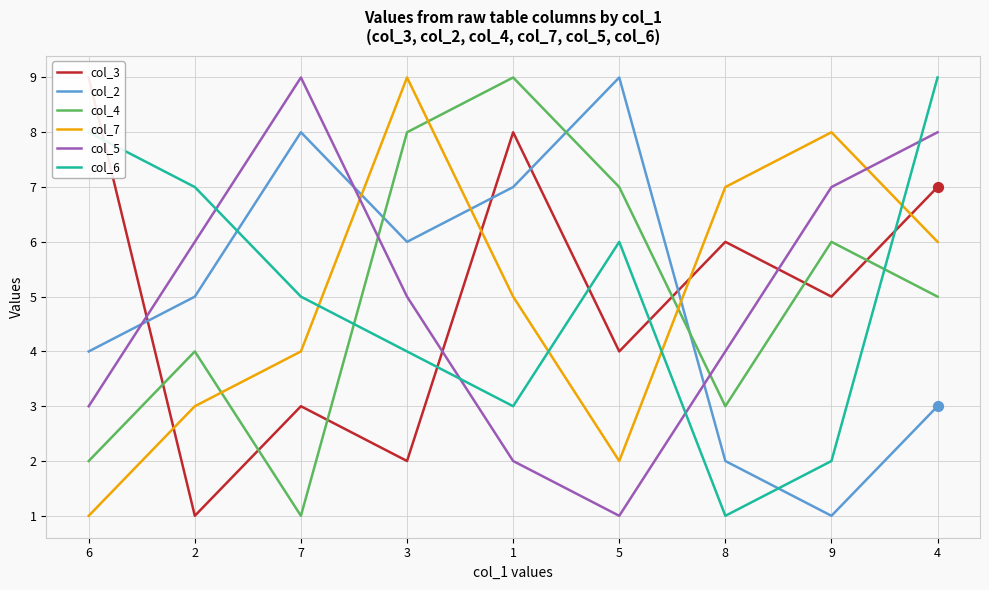

At which category is the sum across all series the highest?

4